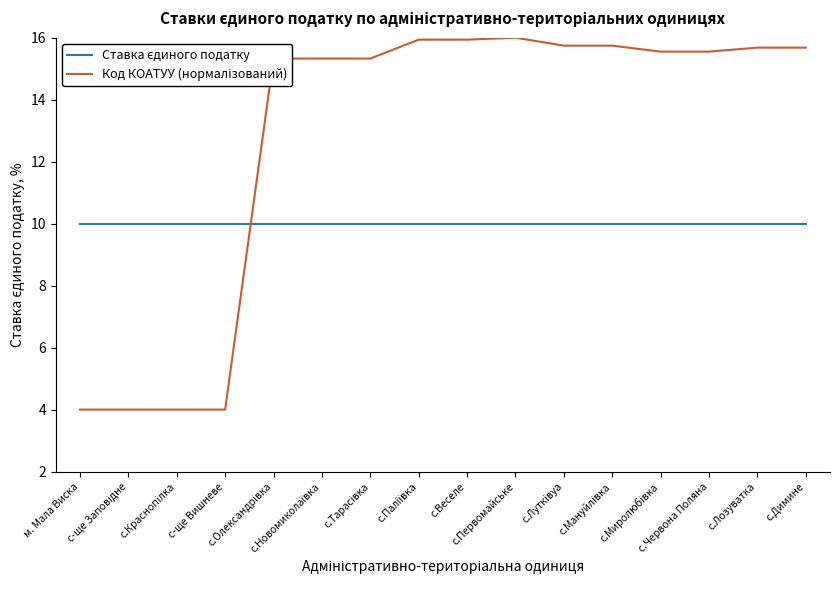

What is the maximum value shown in the chart?

16.0